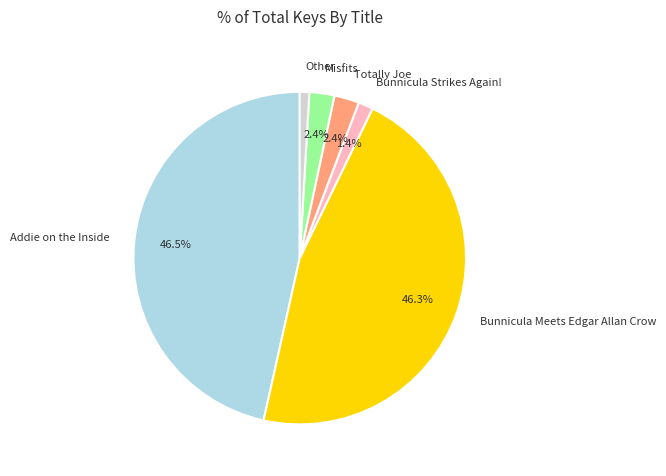

Is there a majority slice in this chart?

No